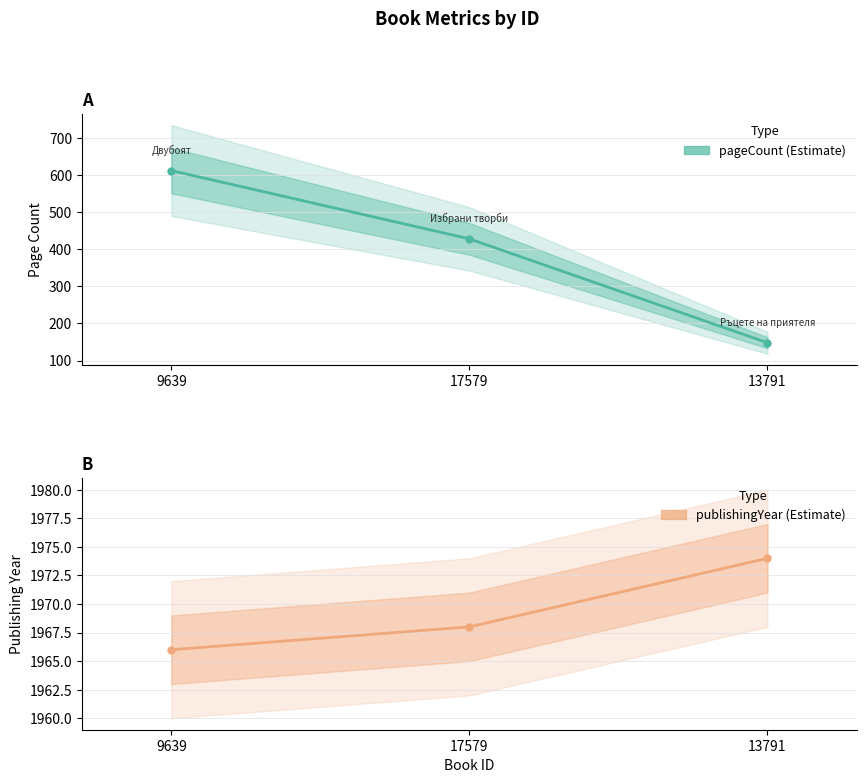

Rank the series by their average value, from lowest to highest.

pageCount, publishingYear